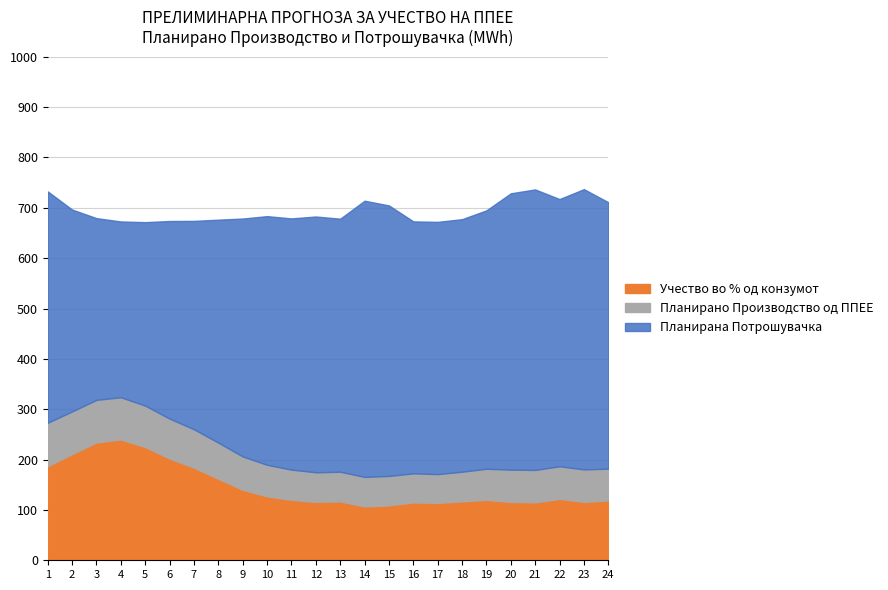

What are all the series names shown in the legend?

Учество во % од конзумот, Планирано Производство од ППЕЕ, Планирана Потрошувачка